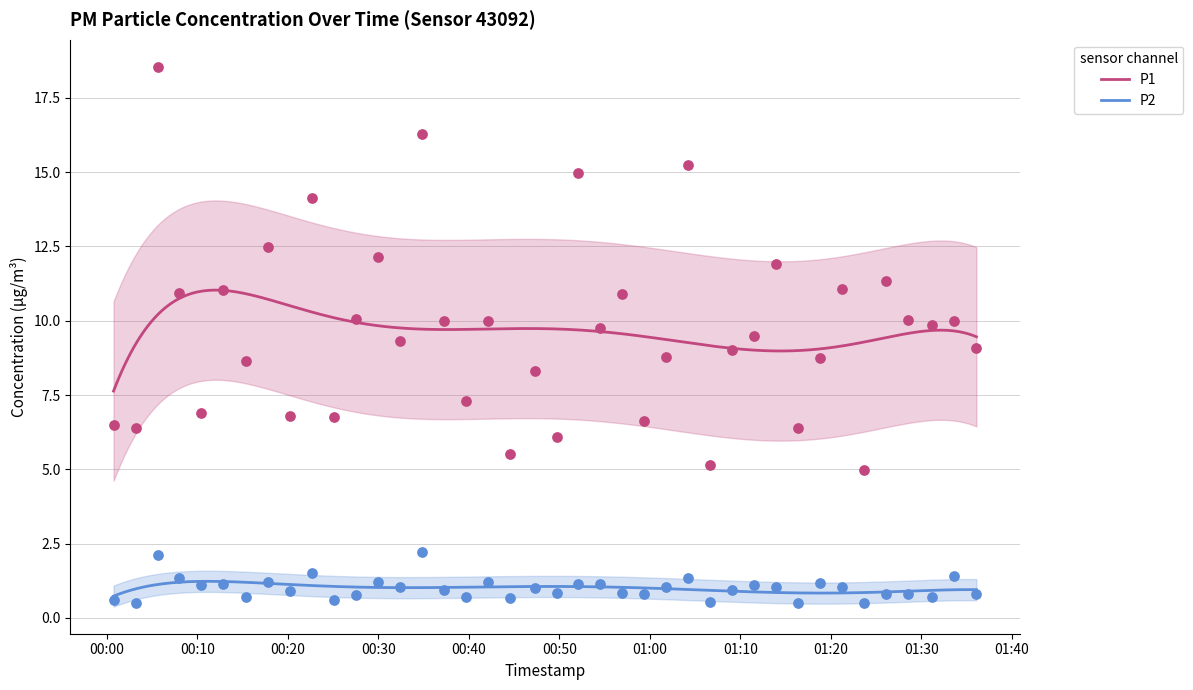

Which series has the largest total across all categories?

P1